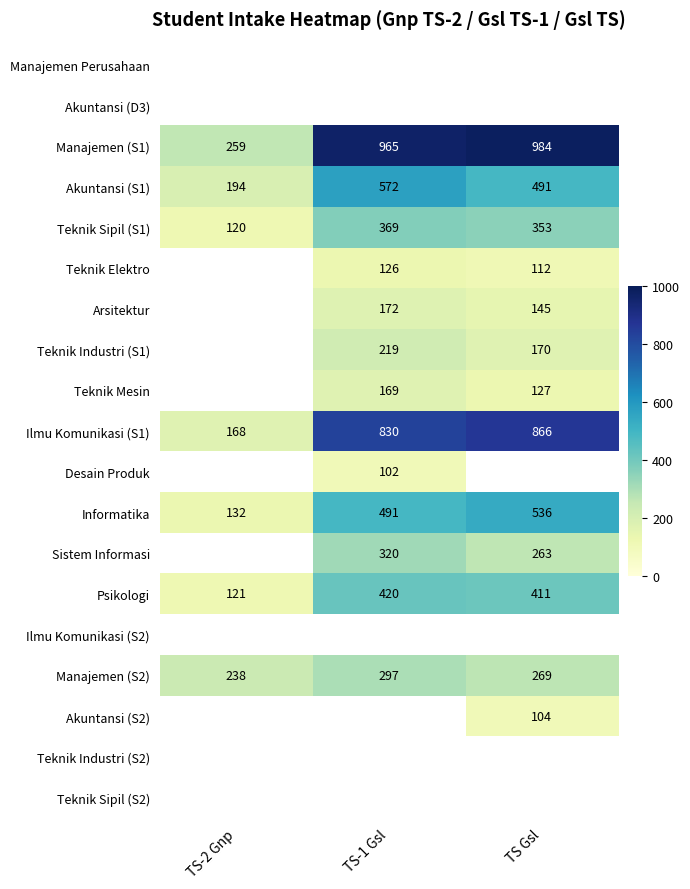

The value of Arsitektur at TS-1 Gsl is 172. True or false?

True